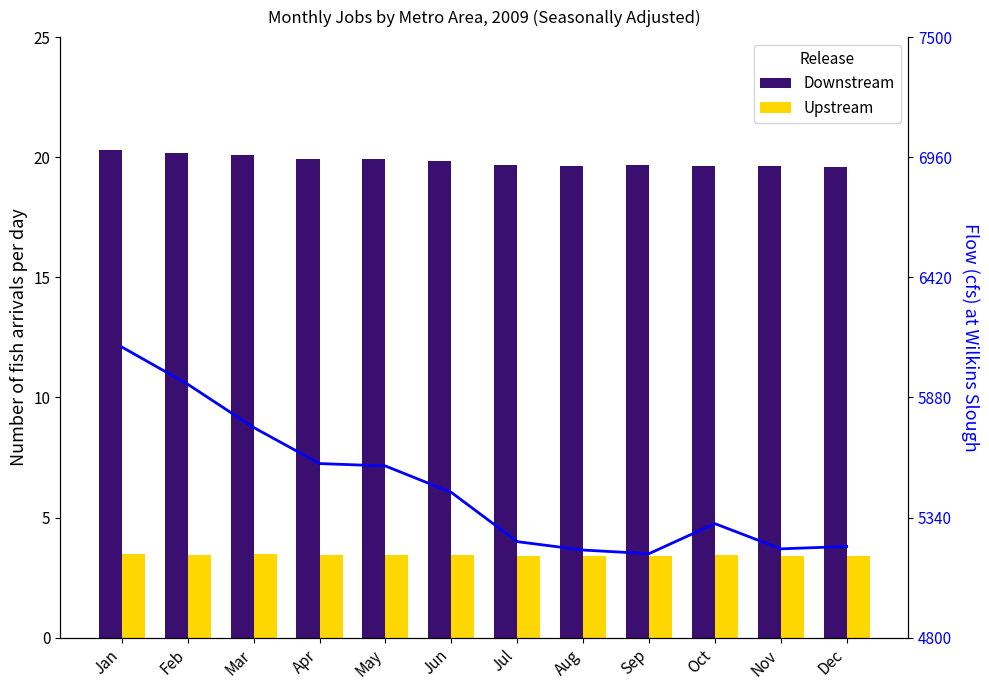

Which has a higher value, Apr or Jul?

Apr